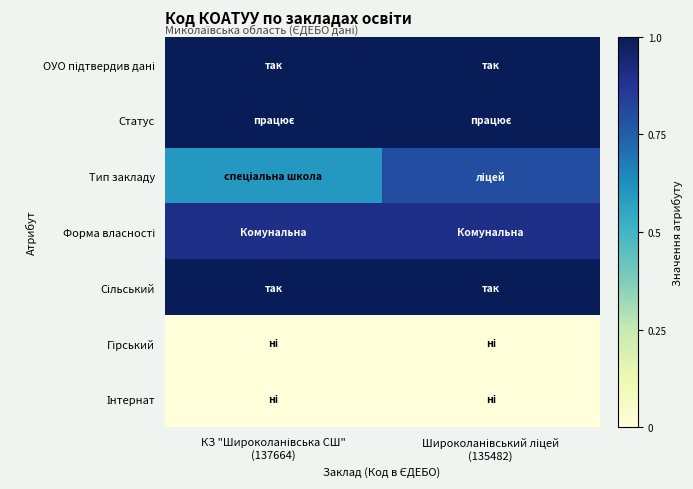

Which has a higher value, Широколанівський ліцей
(135482) or КЗ "Широколанівська СШ"
(137664)?

Широколанівський ліцей
(135482)